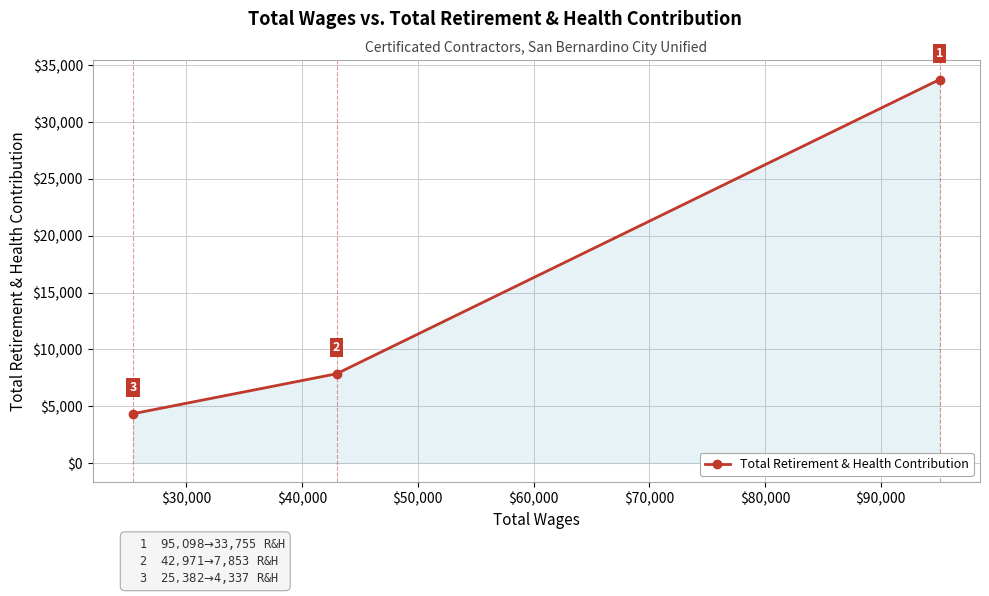

What is the difference between the maximum and minimum values?

29418